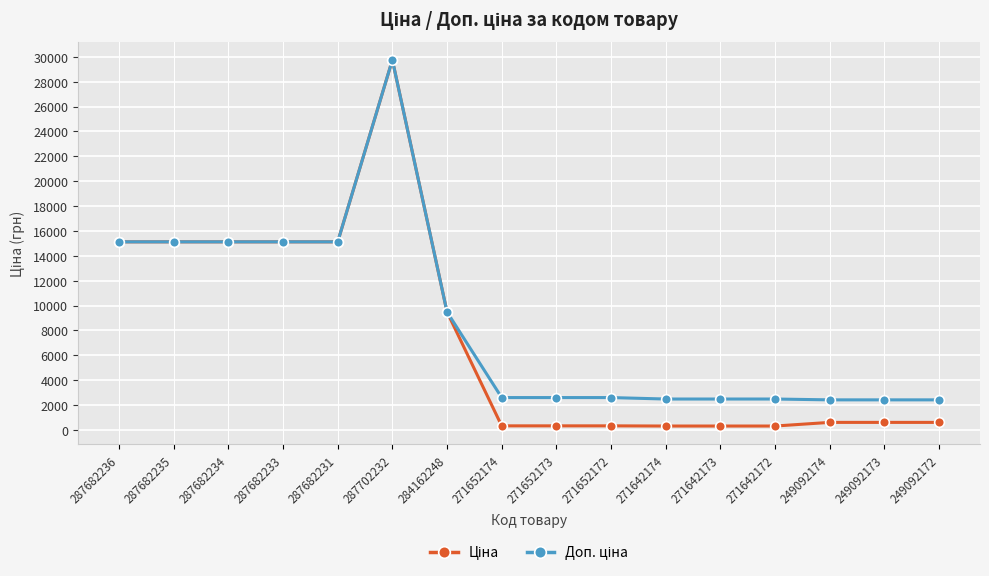

At which category is the sum across all series the highest?

287702232